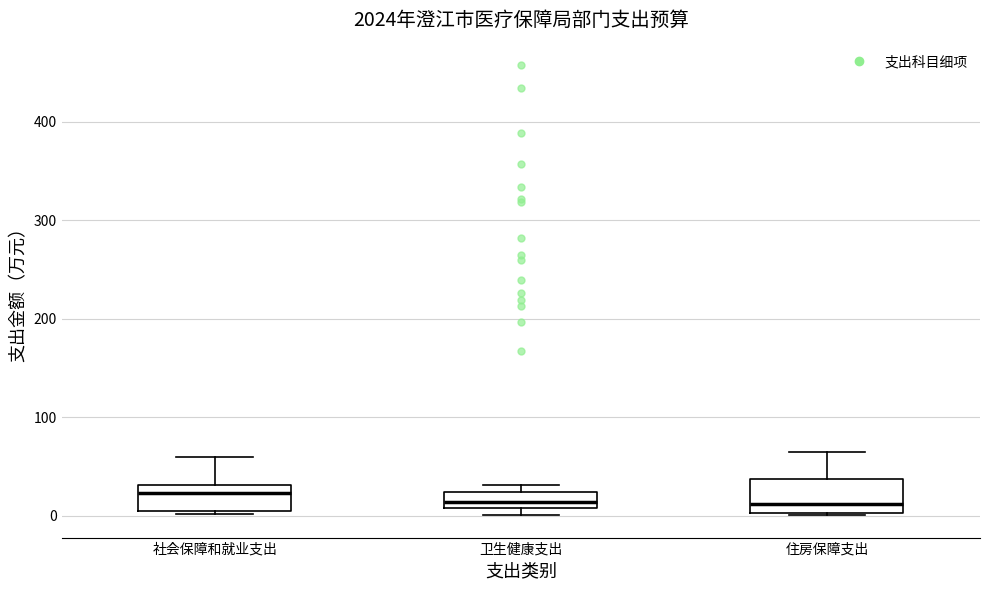

Reading left to right, read every box against the y-axis: the position of its median line, the range the box covers, and the ends of its whiskers. The values are not printed on the chart, so give them approximately, as read against the axis.

社会保障和就业支出: median 20, box 10 to 30, whiskers 0 to 60
卫生健康支出: median 10 (just above the box's lower edge), box 10 to 20, whiskers 0 to 30
住房保障支出: median 10, box 0 to 40, whiskers 0 to 70